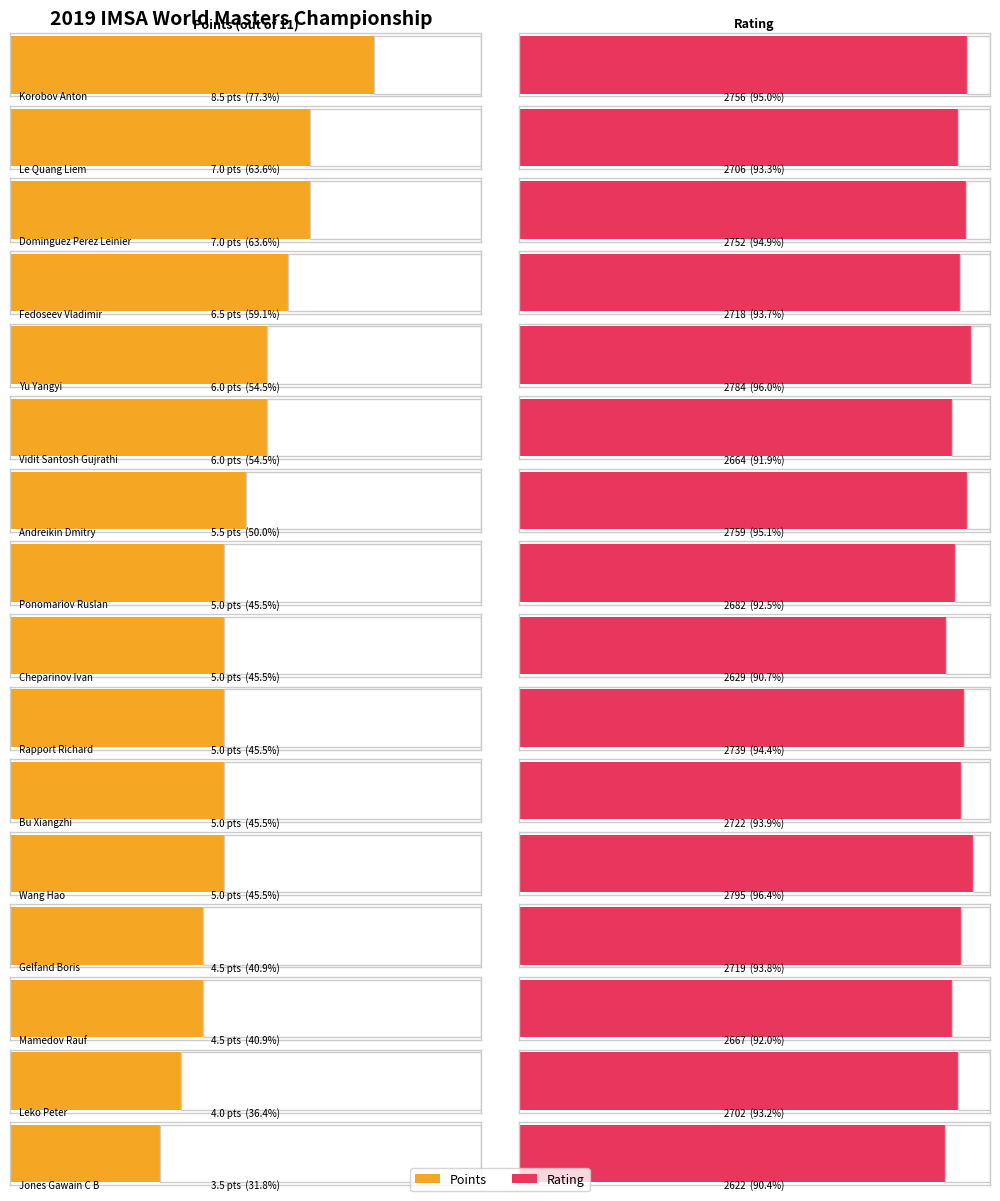

What is the difference between the maximum and second lowest values in the Rating series?

166.0